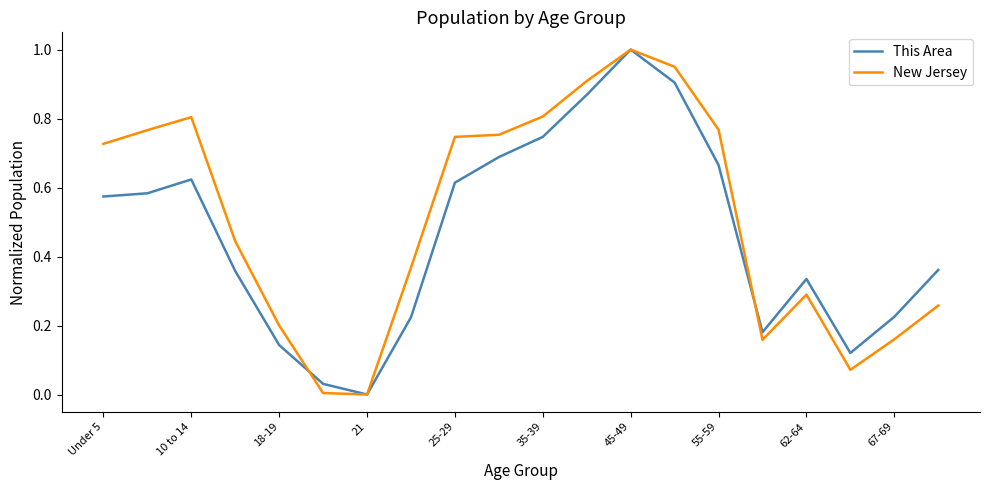

Does the chart have visible grid lines?

No